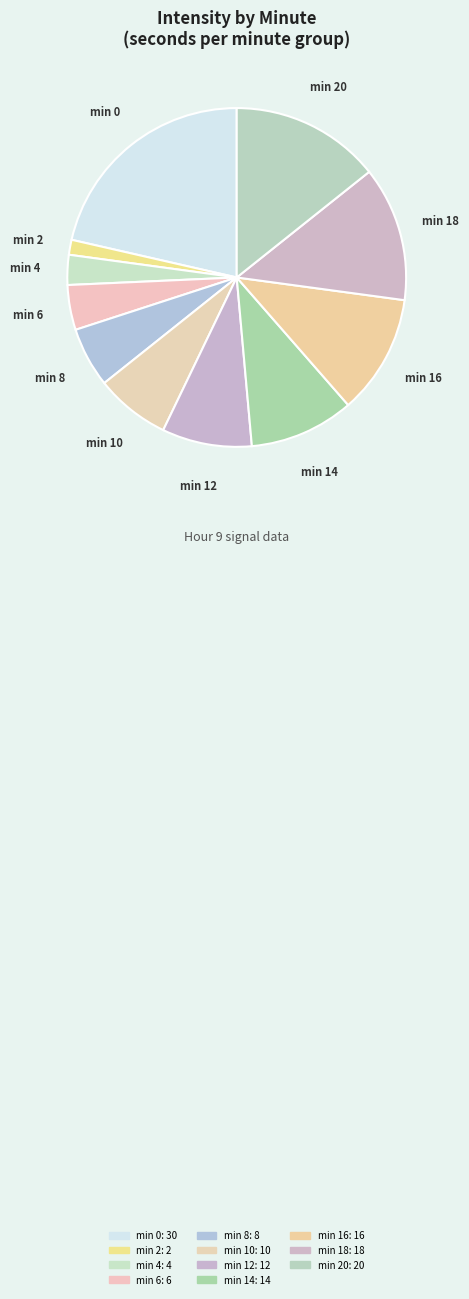

What is the largest slice in the pie chart?

minute 0